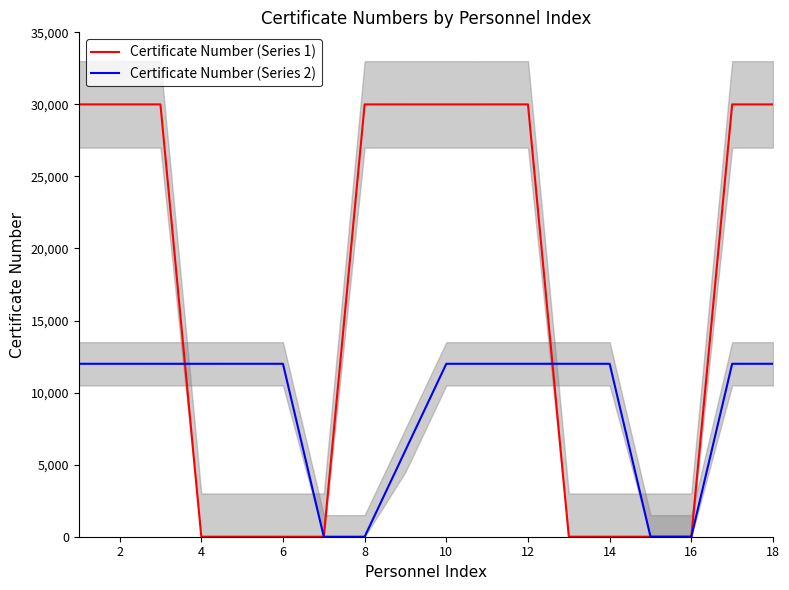

How many positive values does the Certificate Number (Series 2) series have?

17